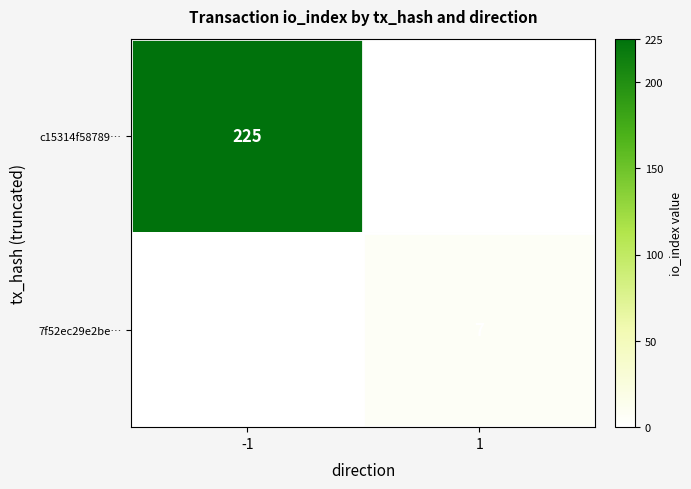

The value of 7f52ec29e2be… at 1 is 12. True or false?

False